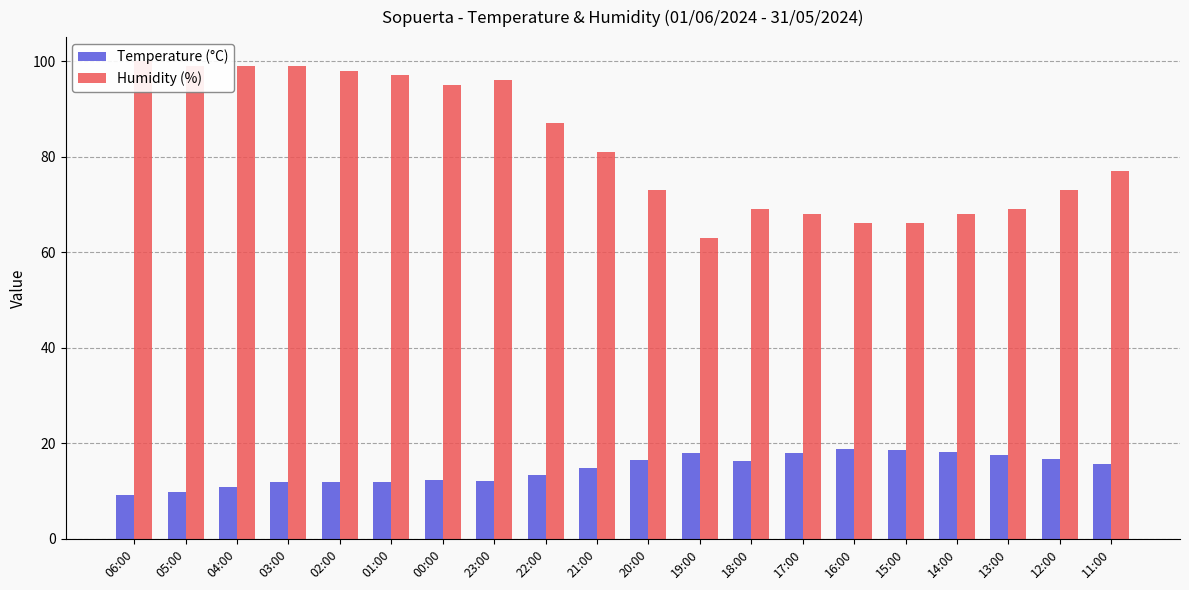

True or false: Temperature (°C) has a value of 17.9 at 17:00.

True